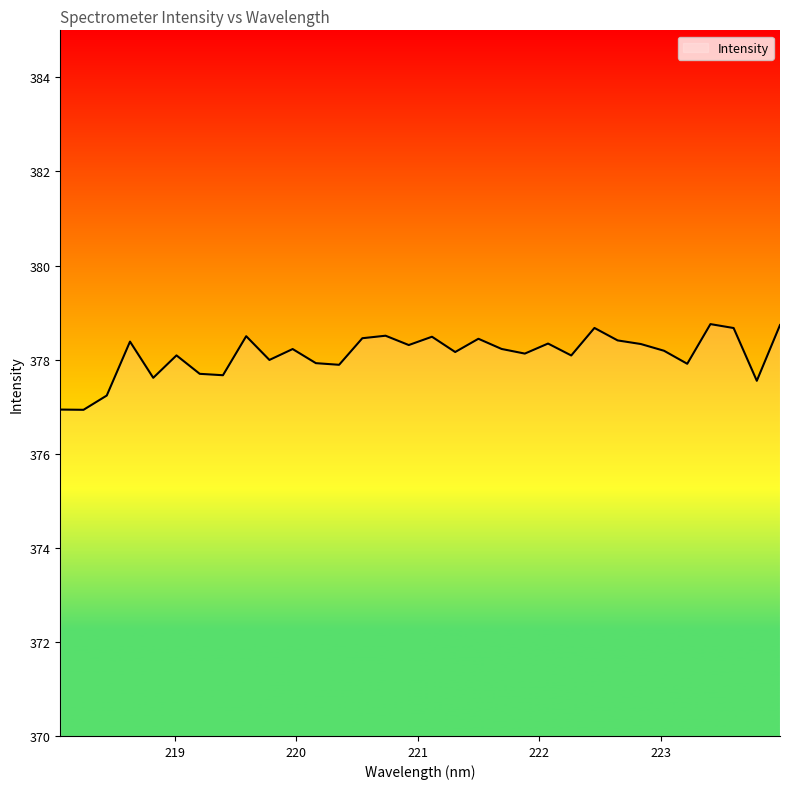

Count the number of categories in the chart.

32